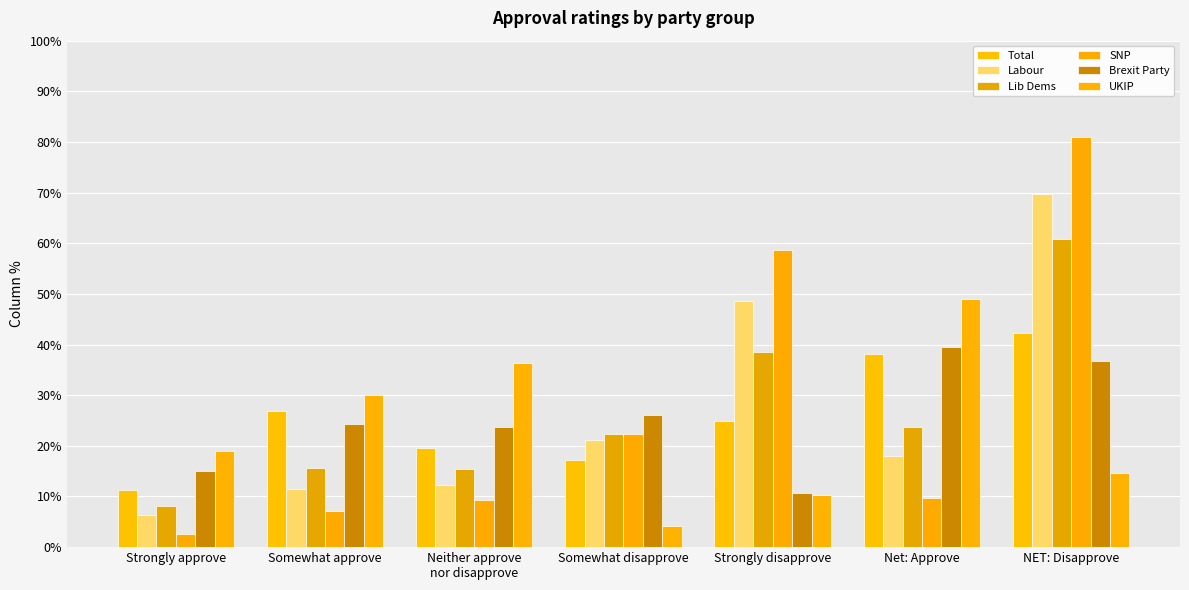

Rank the categories by Labour value from lowest to highest.

Strongly approve, Somewhat approve, Neither approve
nor disapprove, Net: Approve, Somewhat disapprove, Strongly disapprove, NET: Disapprove